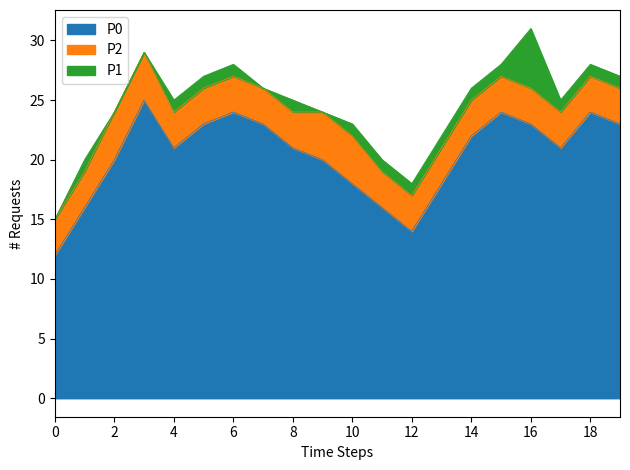

What is the total value across all series at 8?

25